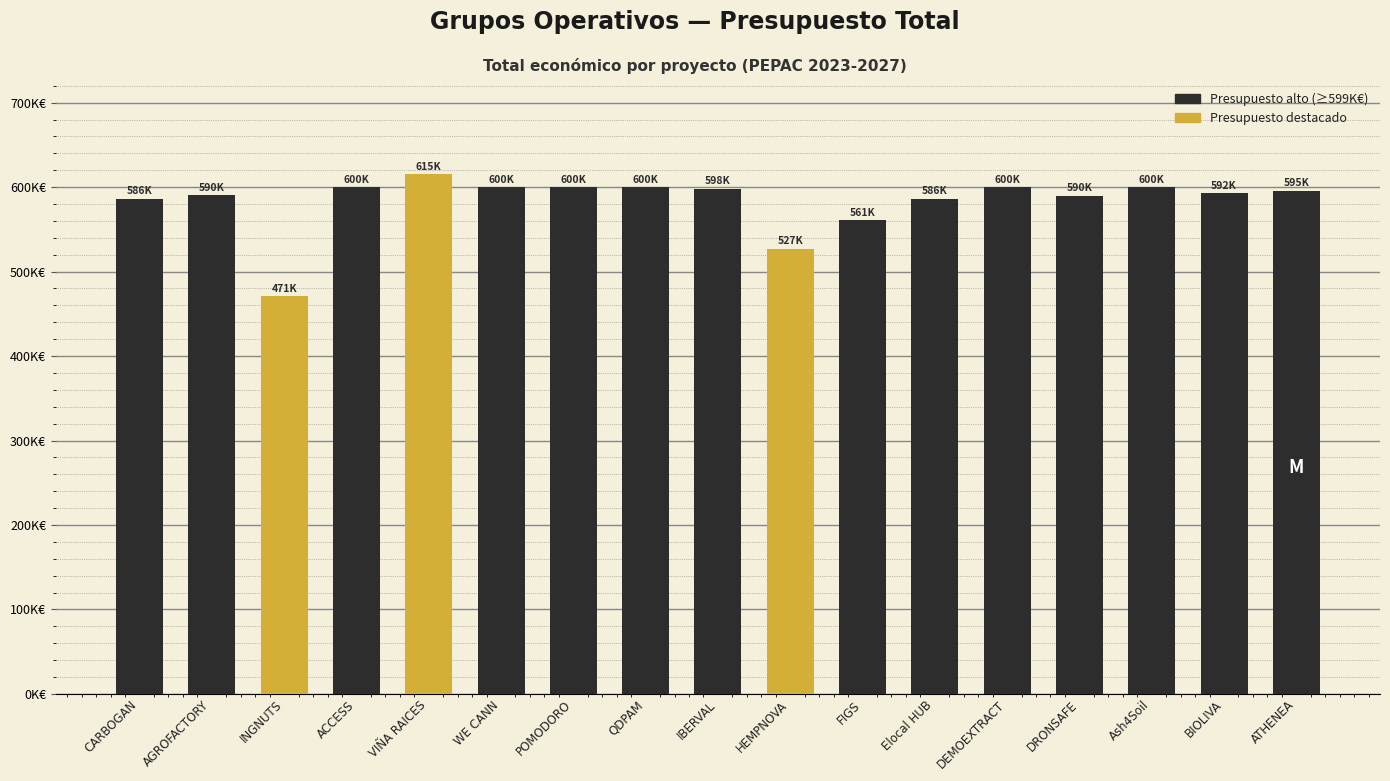

Is it true that the value at FIGS is 560529?

True